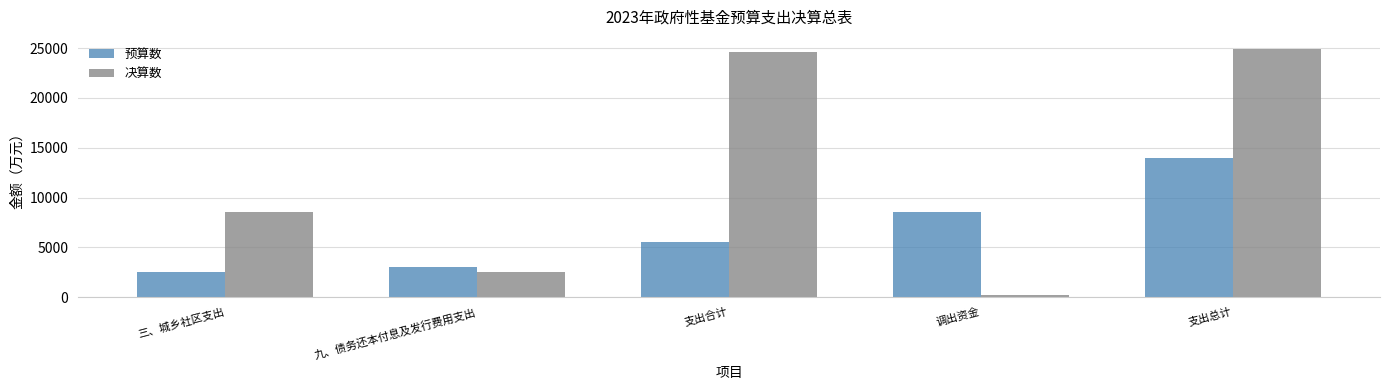

How many data points in 决算数 are less than 8521?

2